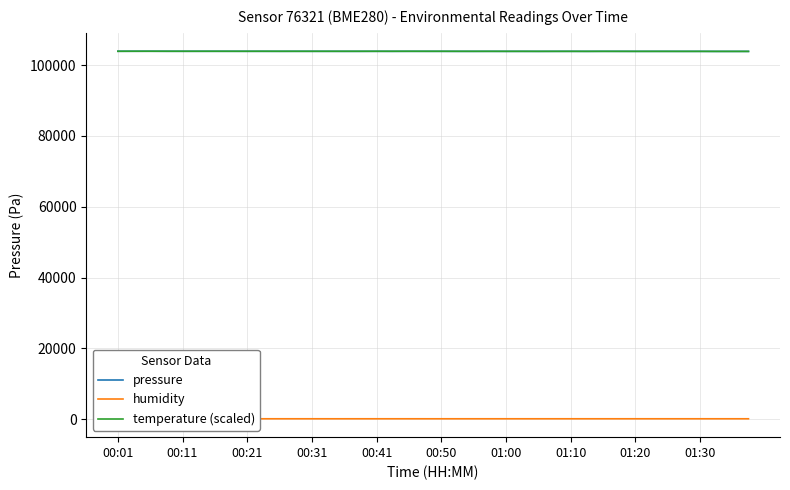

Where is pressure nearest to the value 103901?

13